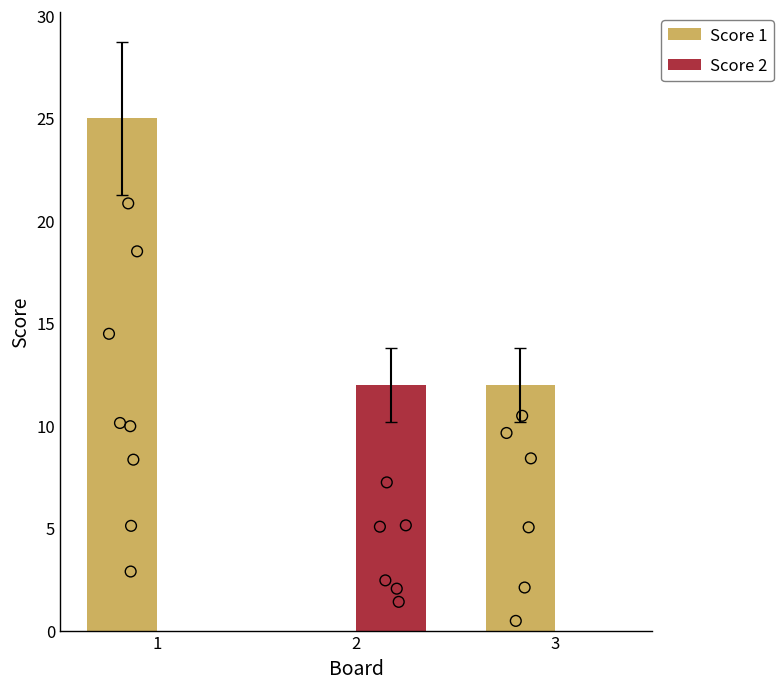

Which series has the widest spread of Y values?

Score 1